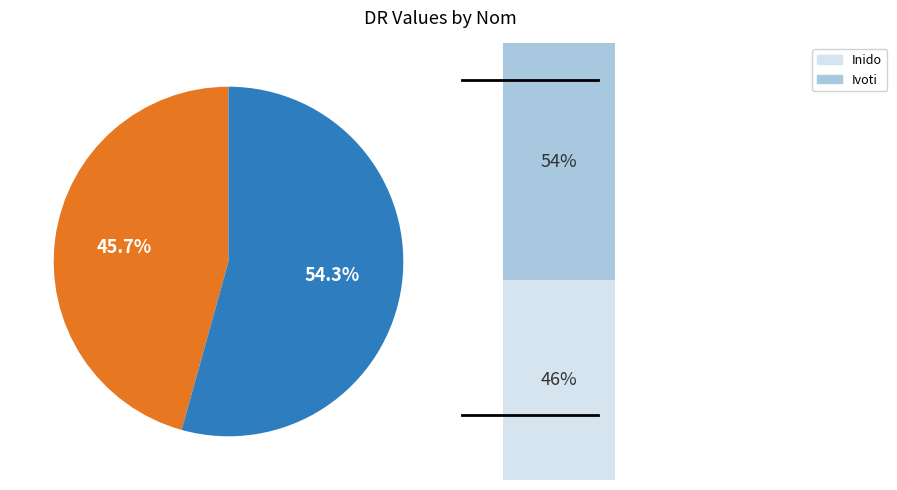

The Inido slice represents 55% of the pie. True or false?

False